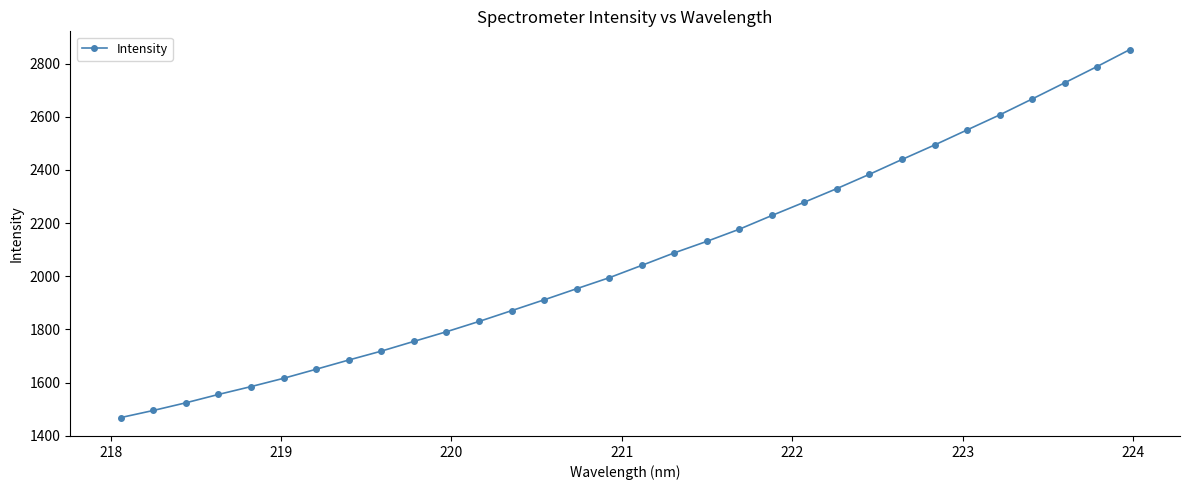

What is the value of the 25th point from the left?

2439.3